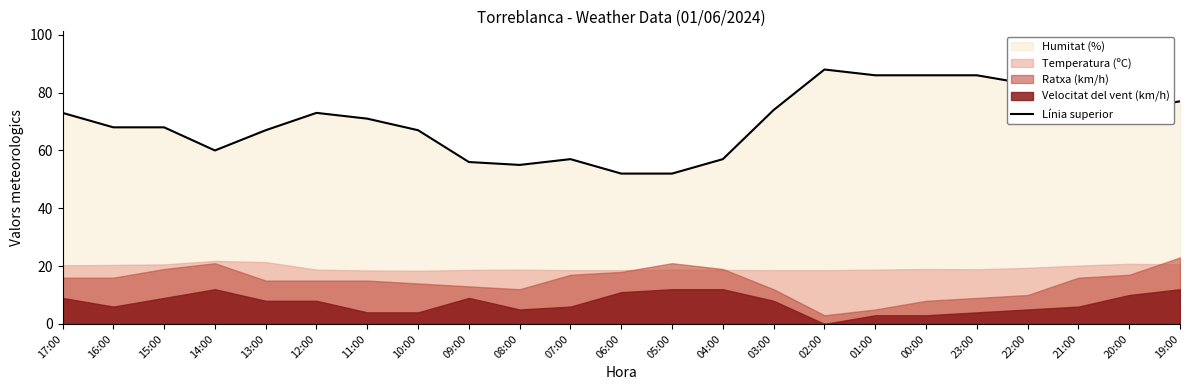

How many interior local valleys (lower than both neighbors) does the data have?

3